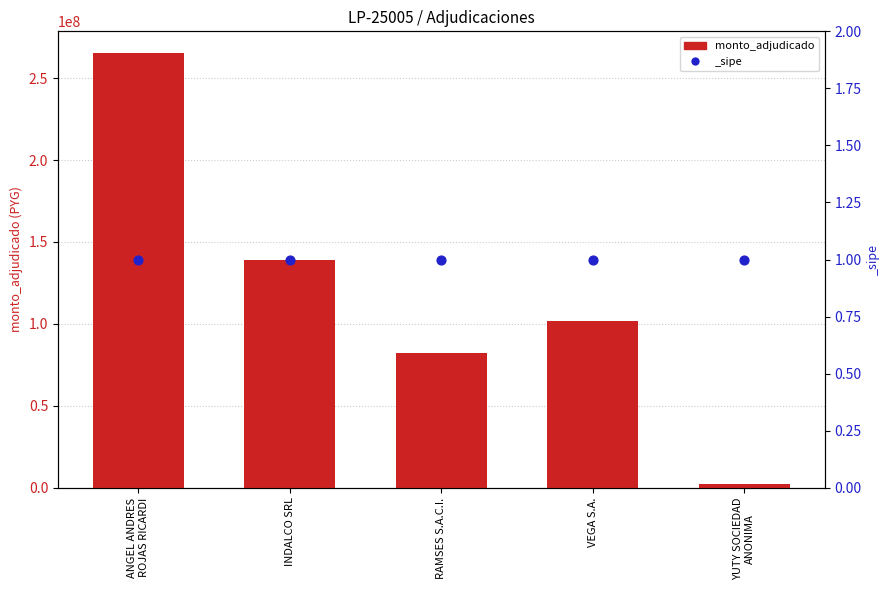

Between INDALCO SRL and YUTY SOCIEDAD
ANONIMA, which is larger?

INDALCO SRL